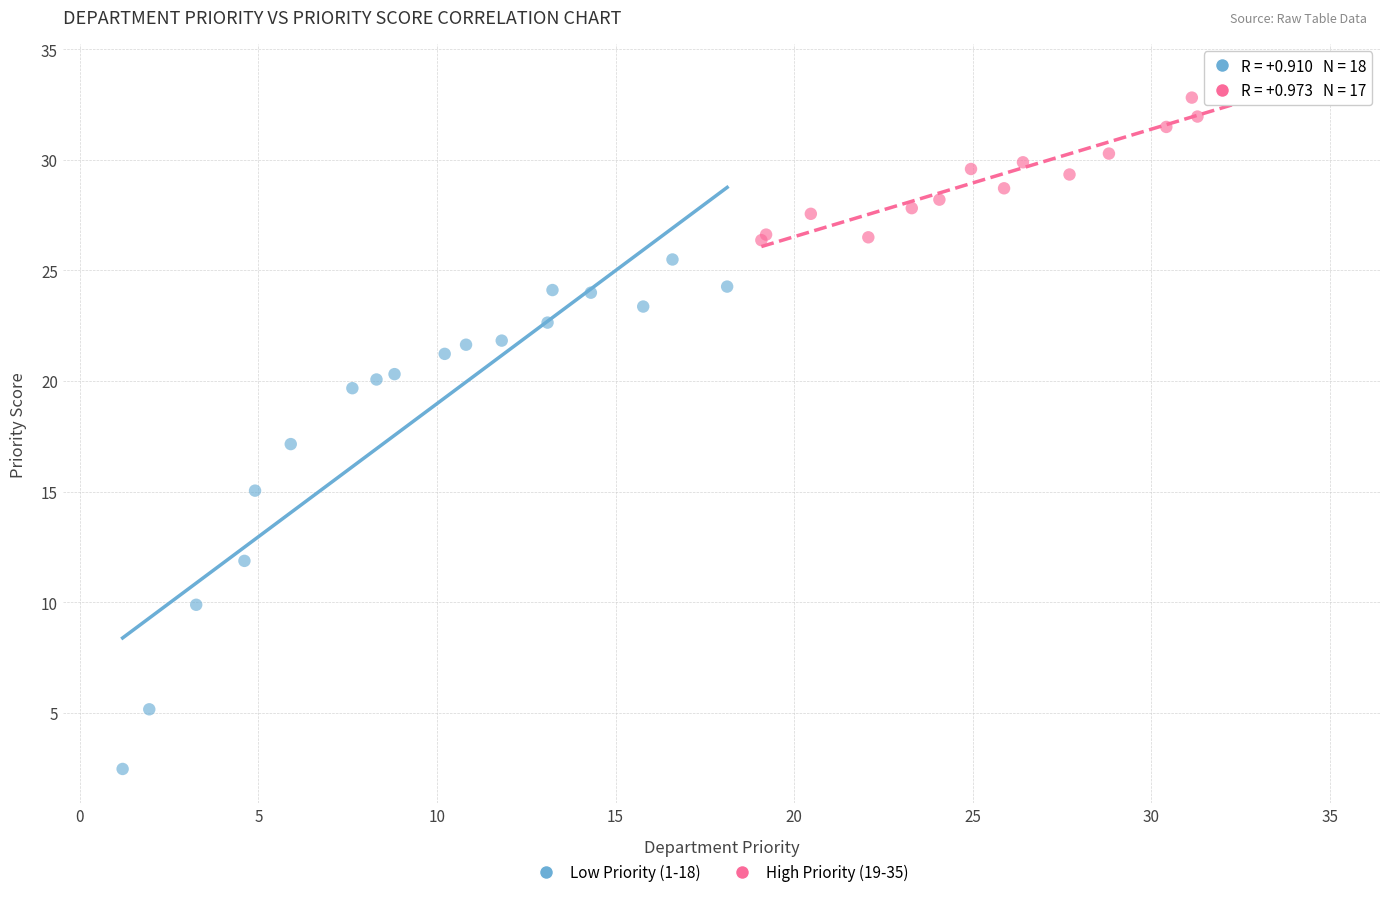

Which series contains the highest Y value?

High Priority (19-35)